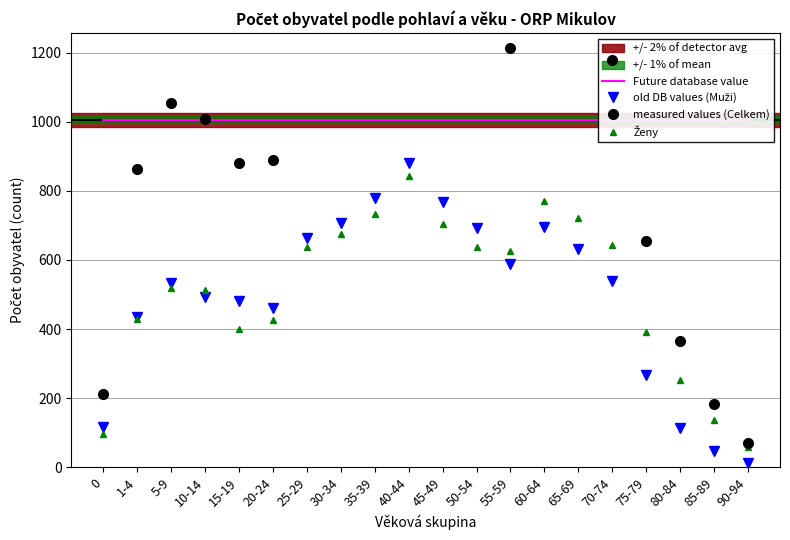

What is the minimum value shown in the chart?

13.0